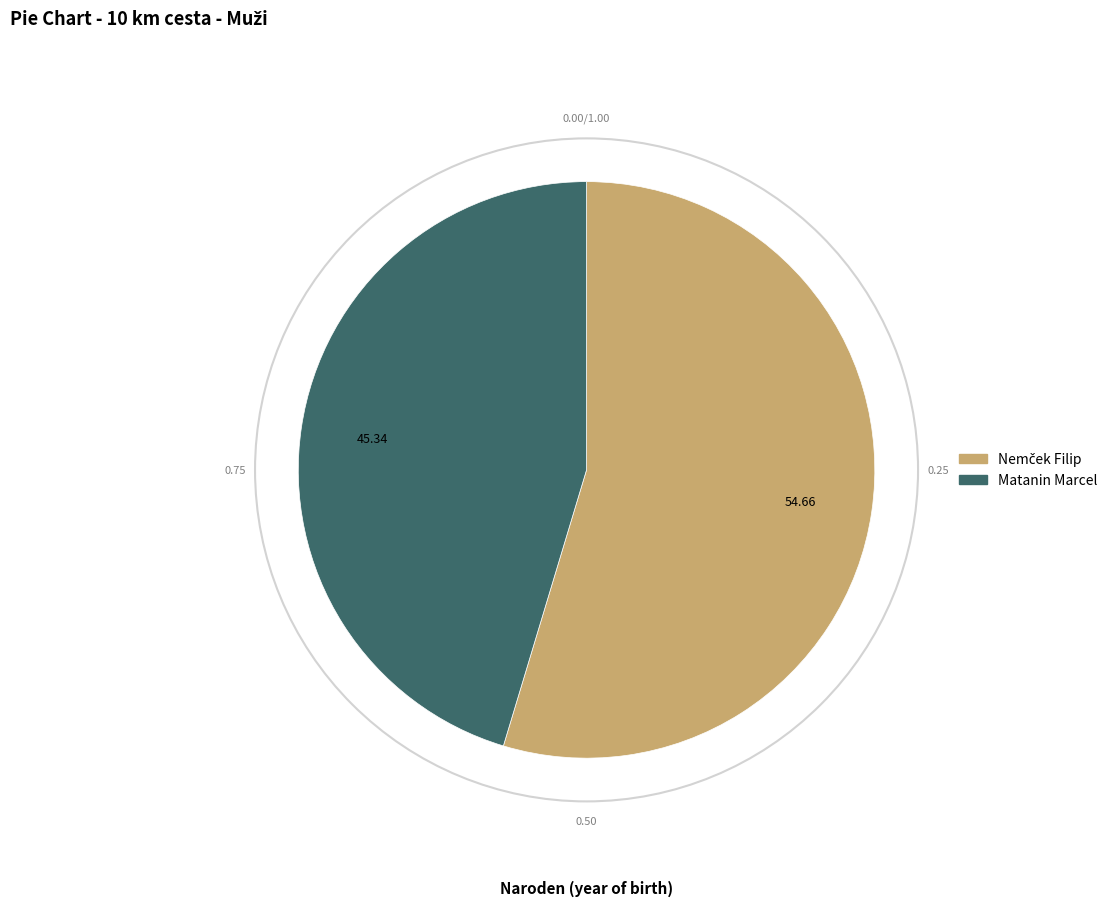

Count the number of slices in the pie.

2